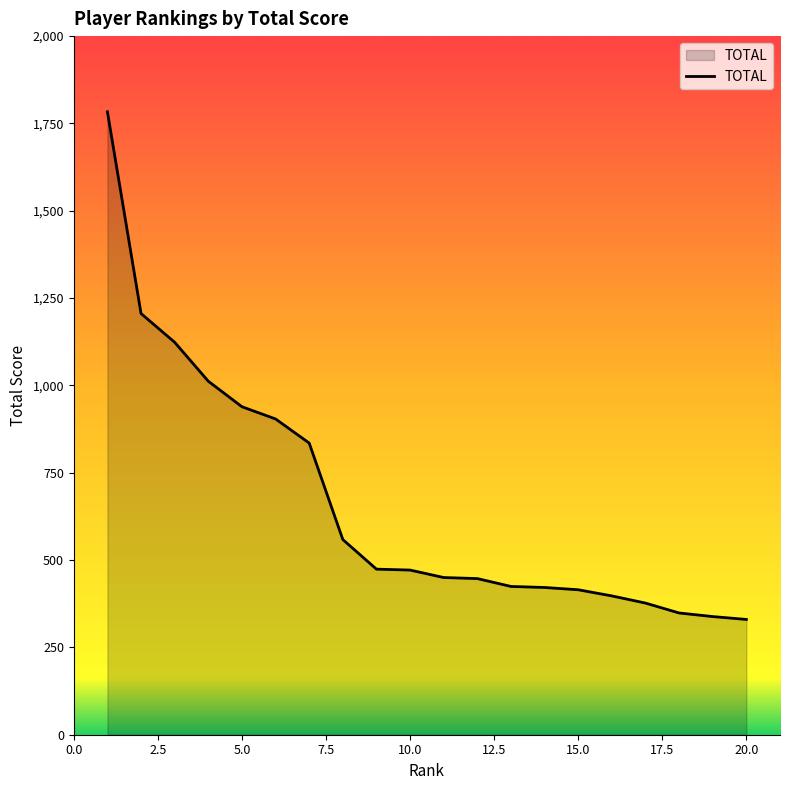

What is the maximum value shown in the chart?

1783.4